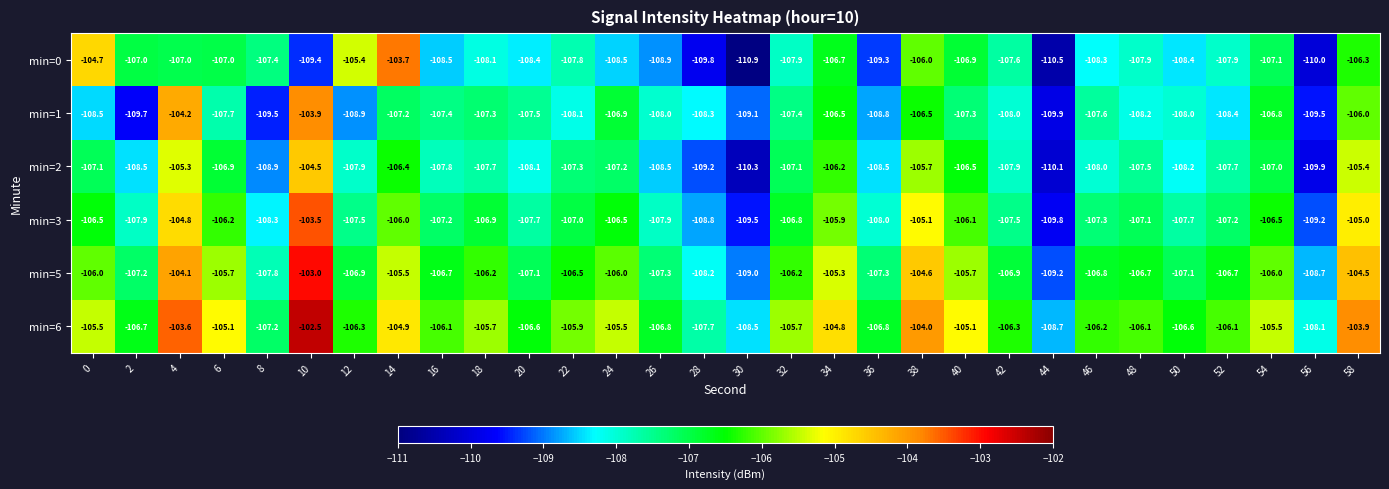

Is it true that min=0 equals -110.5 at 44?

True